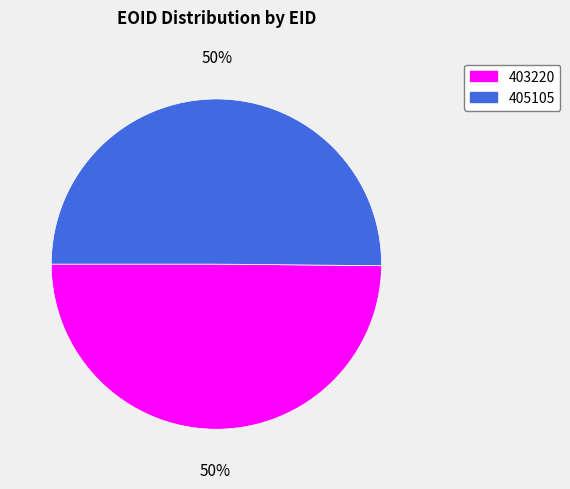

Do 405105 and 403220 together represent more than half of the pie?

Yes